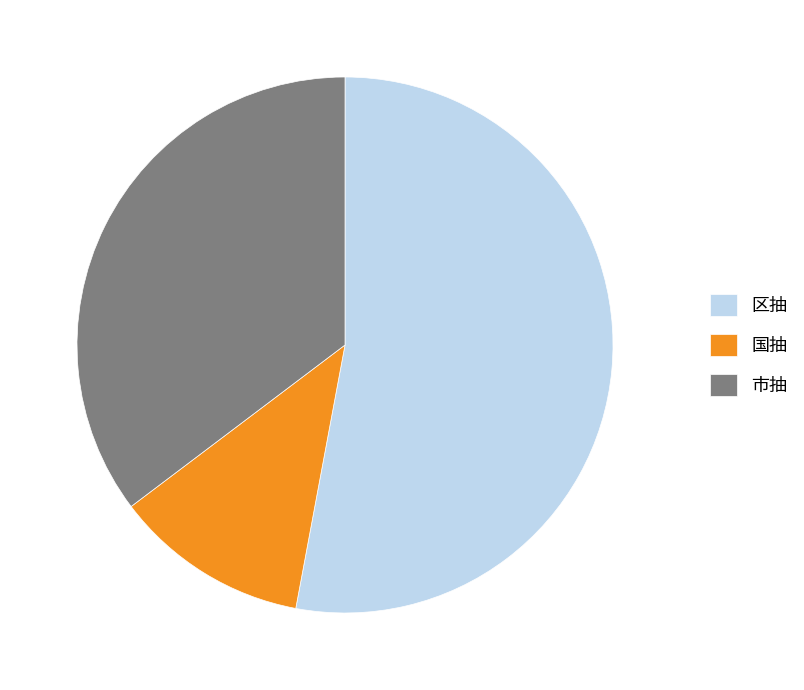

How many slices are in this pie chart?

3